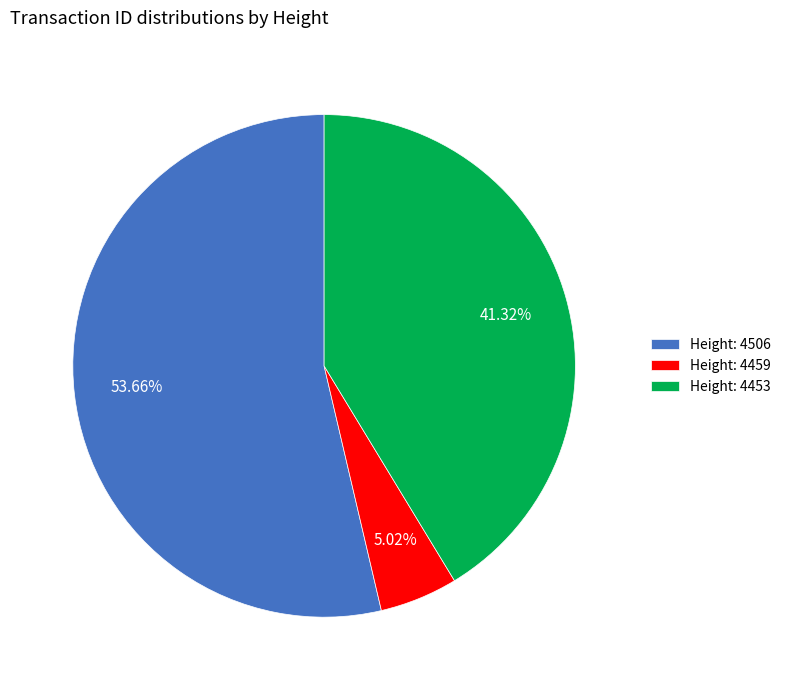

Rank the categories by value from highest to lowest.

Height: 4506, Height: 4453, Height: 4459